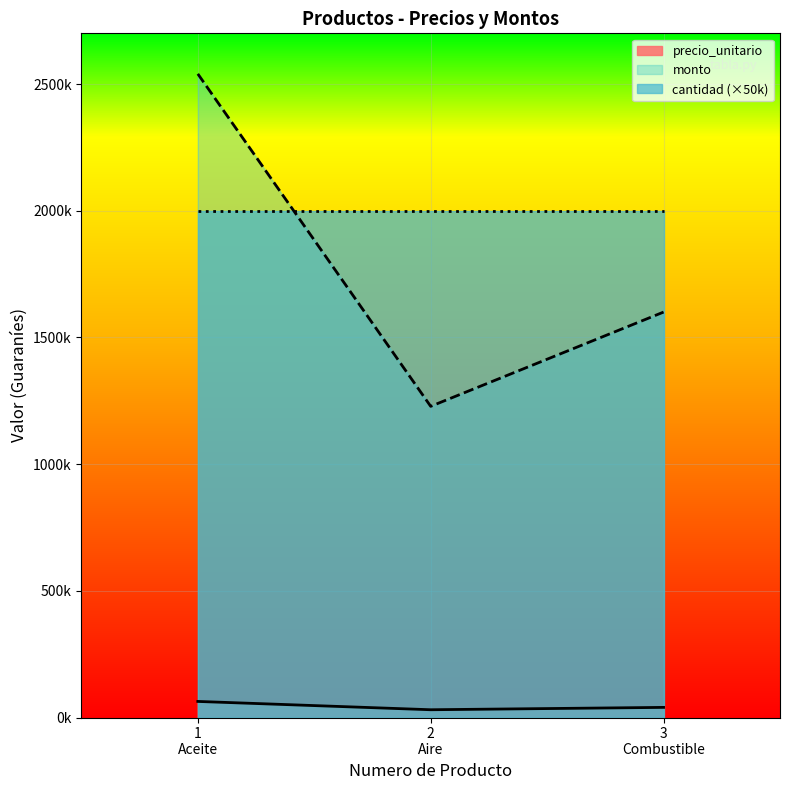

Is it true that monto equals 1600000 at 3 Combustible?

True